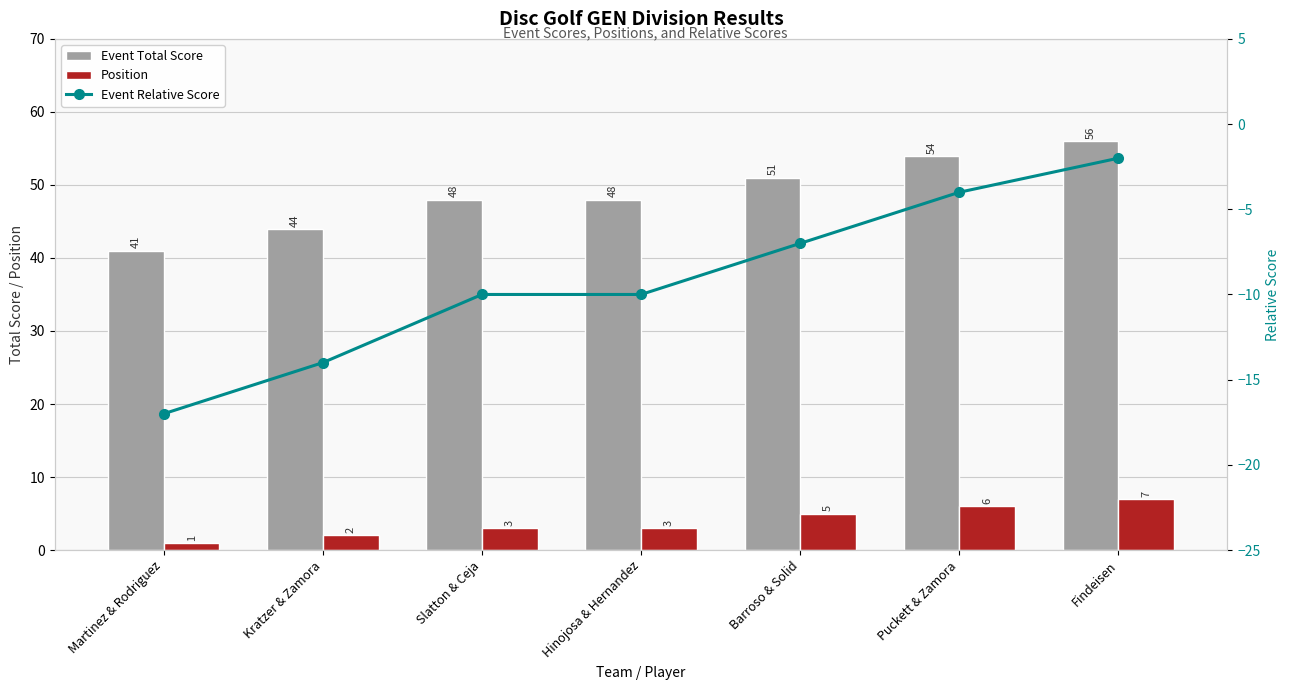

At which label does Position first exceed 3?

Barroso & Solid